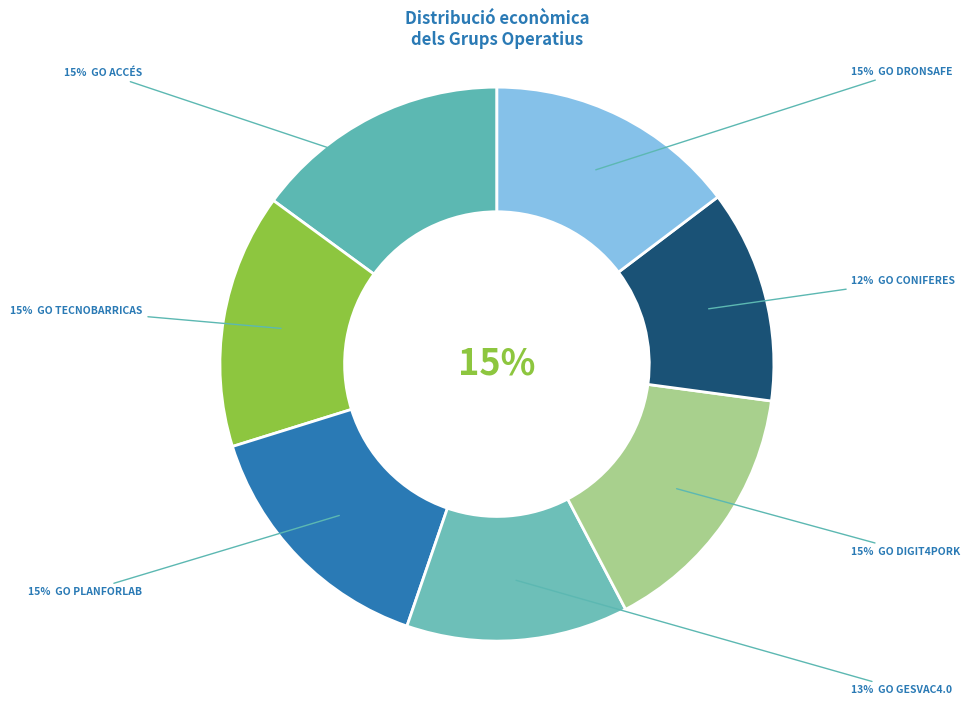

Combined, what portion of the pie is GO GESVAC4.0 and GO CONIFERES?

25.4%